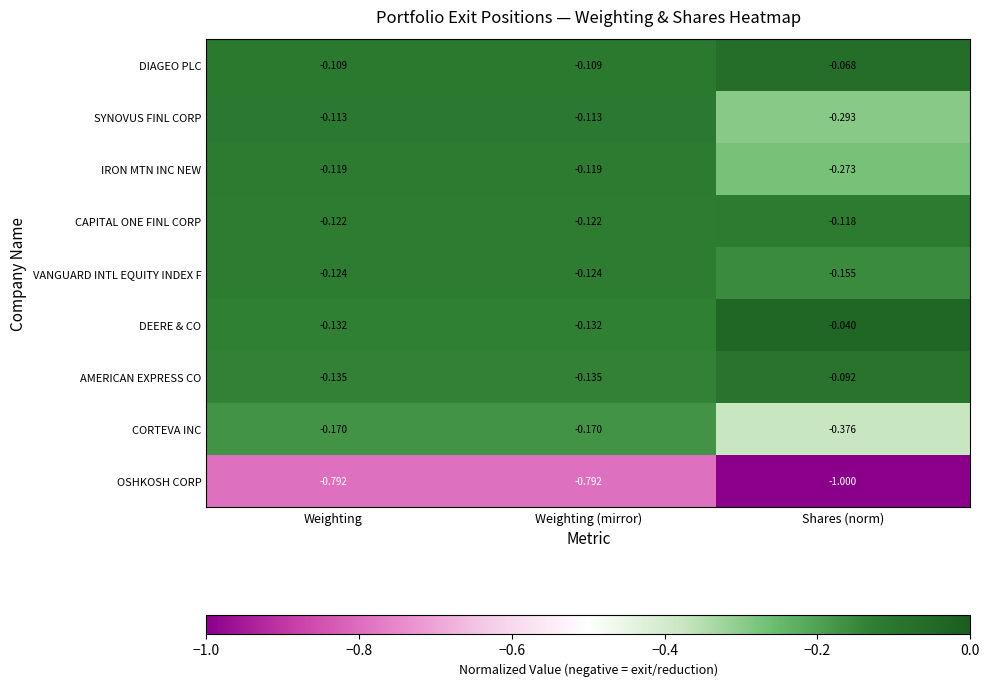

Which series has the largest total across all categories?

DIAGEO PLC